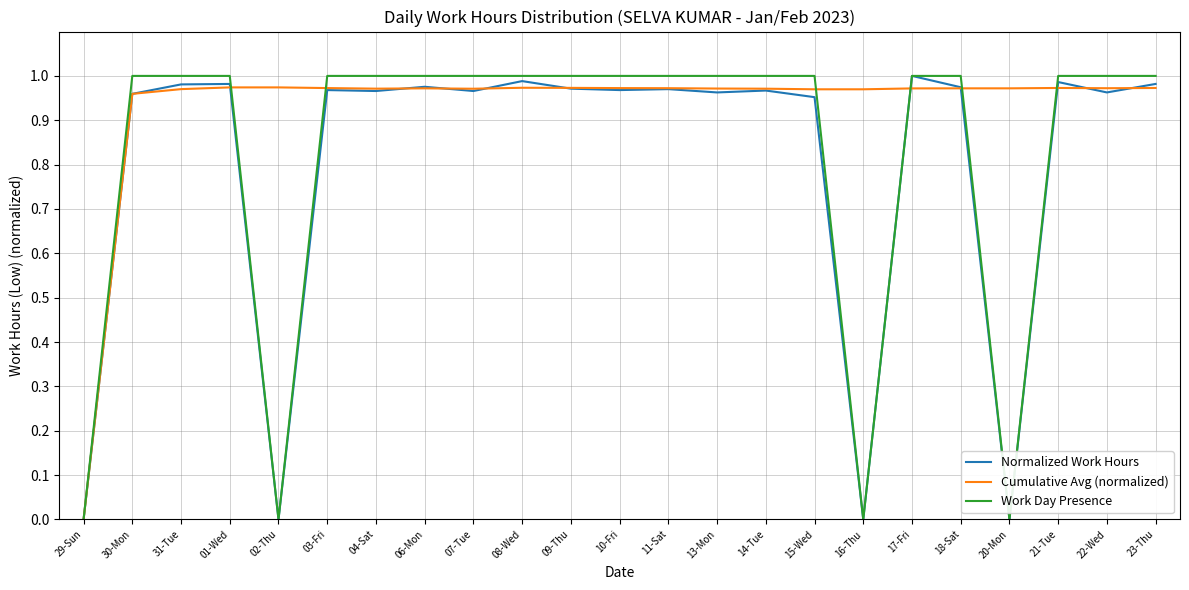

List the series in order of their overall mean, lowest first.

Normalized Work Hours, Work Day Presence, Cumulative Avg (normalized)